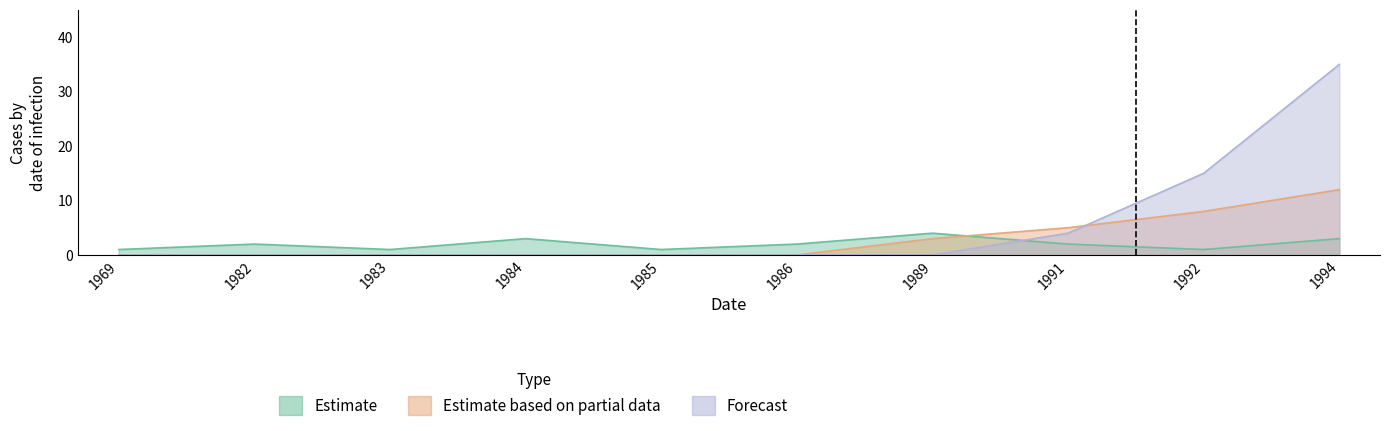

Between which two adjacent categories do Estimate based on partial data and Forecast first intersect?

1991 and 1992